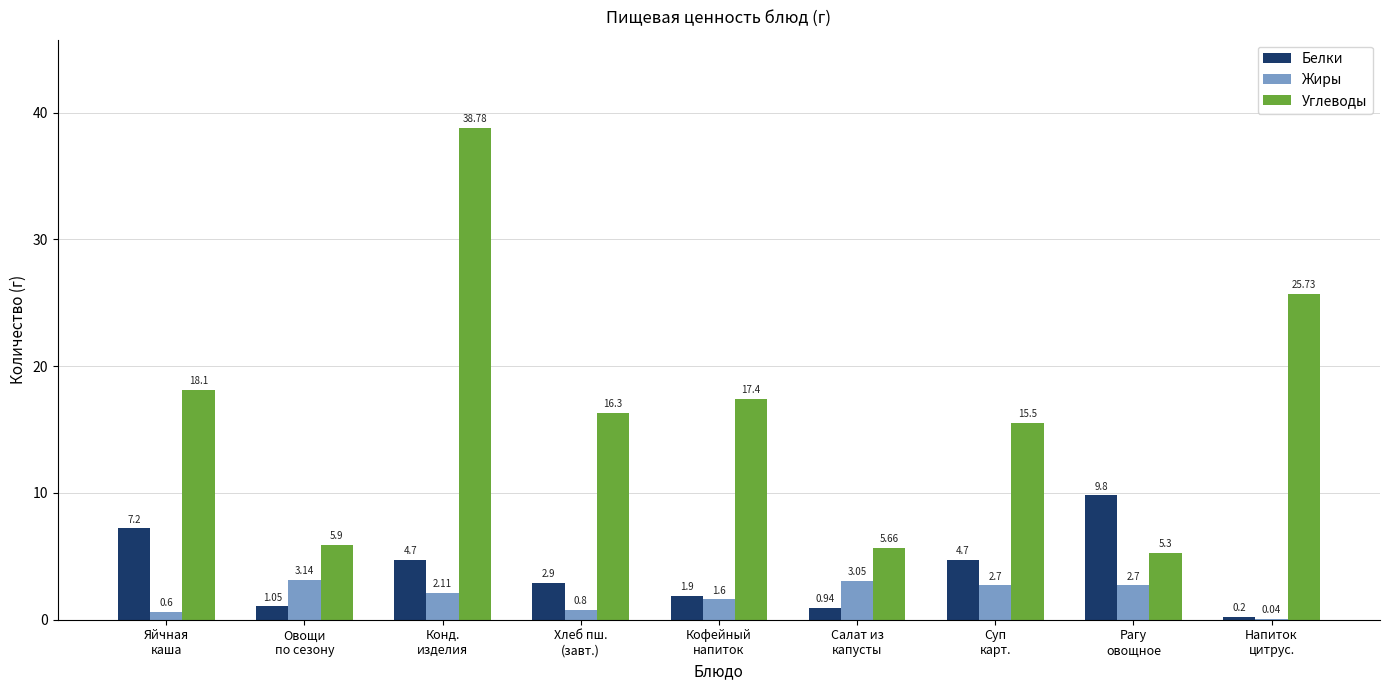

Which series has the largest total across all categories?

Углеводы